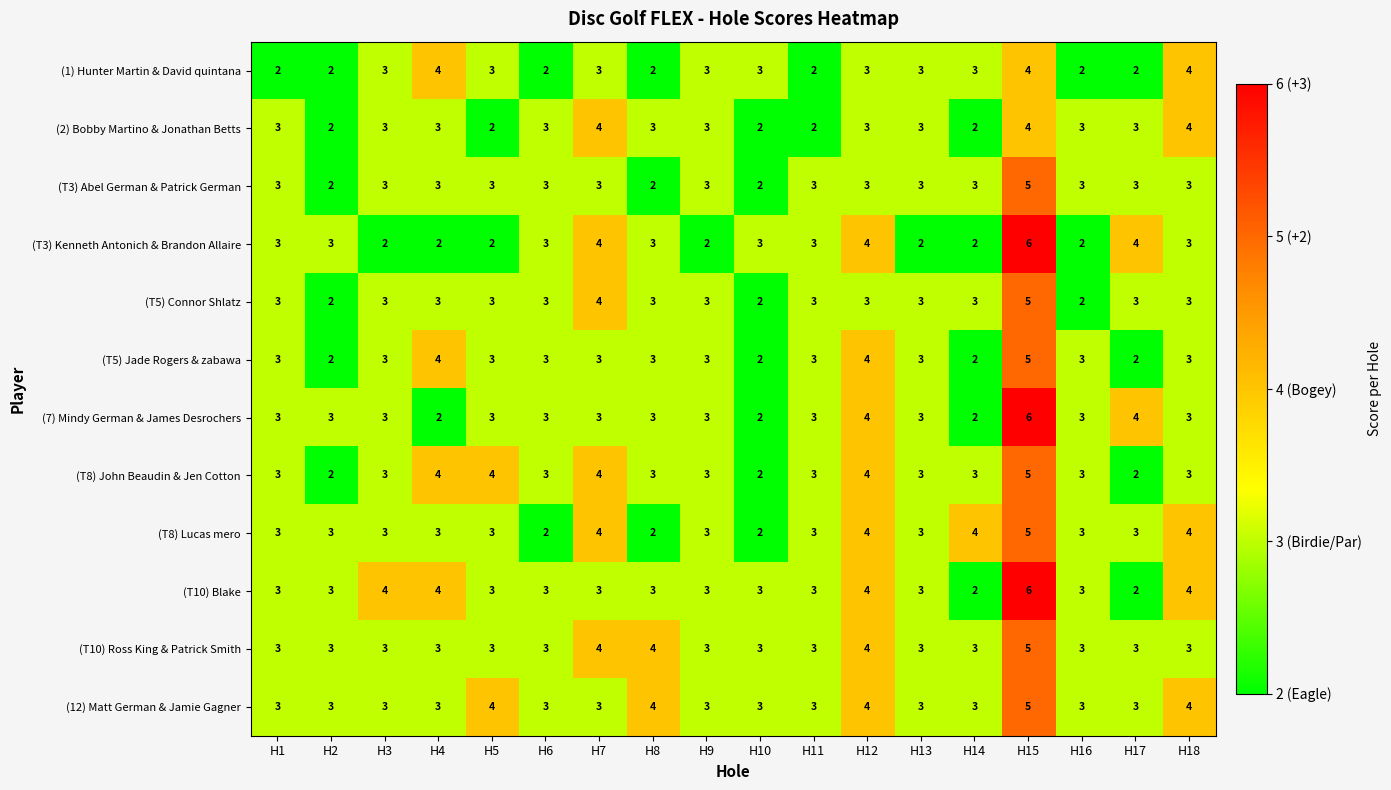

How many distinct data groups are displayed?

12